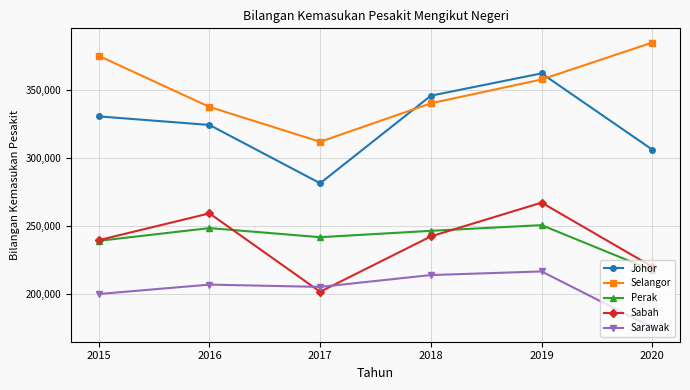

Is it true that Sabah equals 219881 at 2020?

True